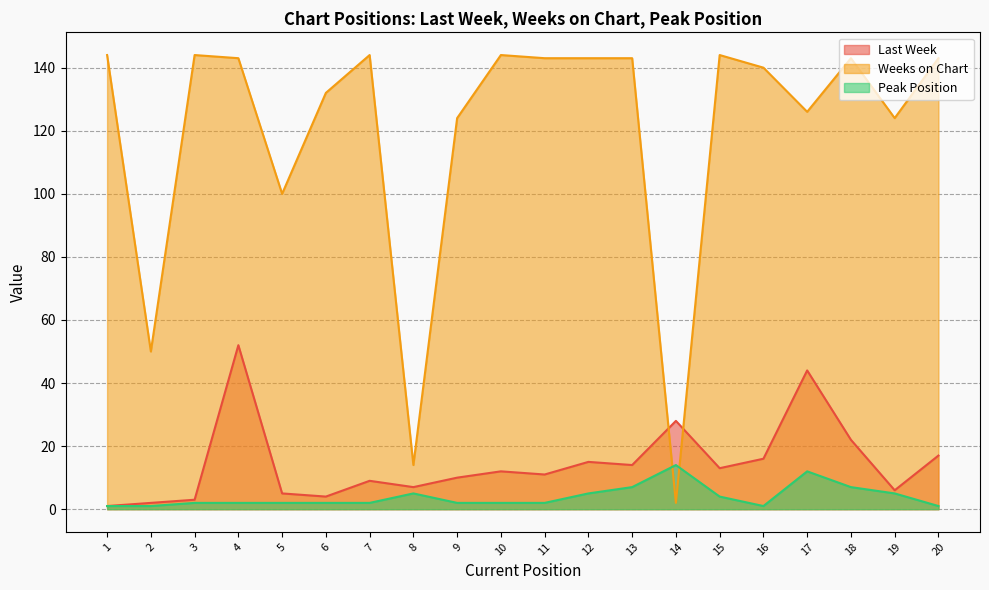

How many interior local valleys does the Peak Position series have?

1